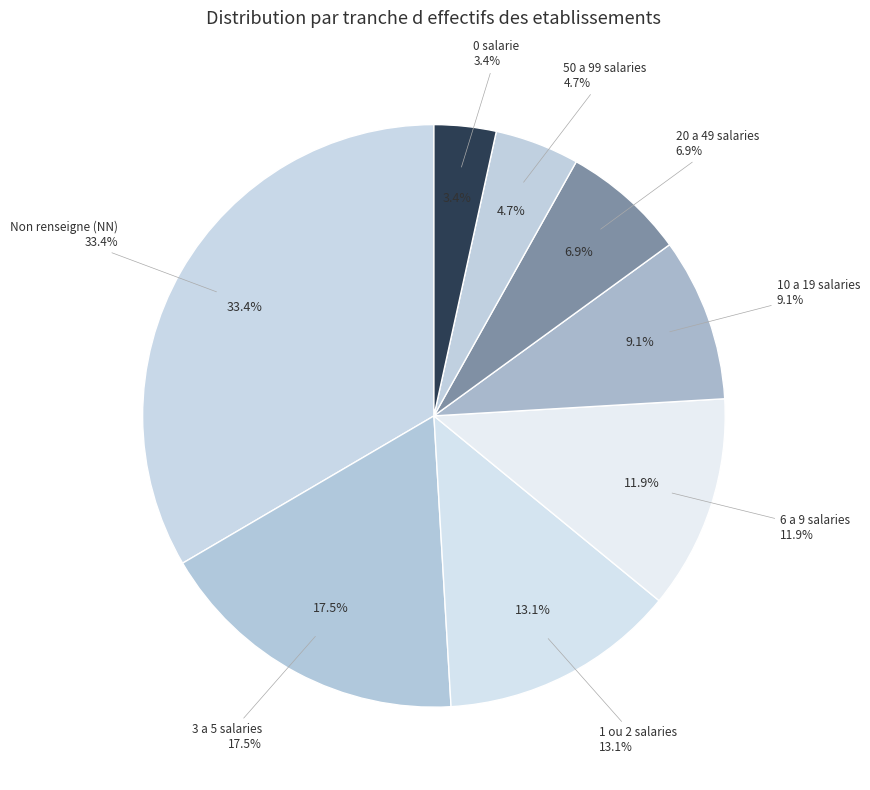

How many segments does this pie chart have?

8